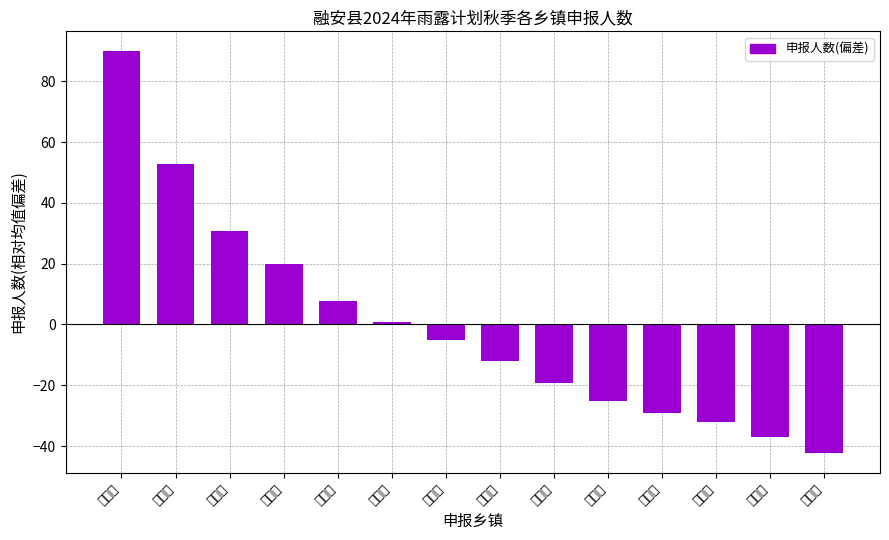

Rank the categories by value from highest to lowest.

东起乡, 长洲镇, 浮石镇, 大良镇, 泗顶镇, 板榄镇, 潭头镇, 武断镇, 雅瑶乡, 四堡乡, 桥板乡, 沙宜乡, 大坡乡, 古顶乡